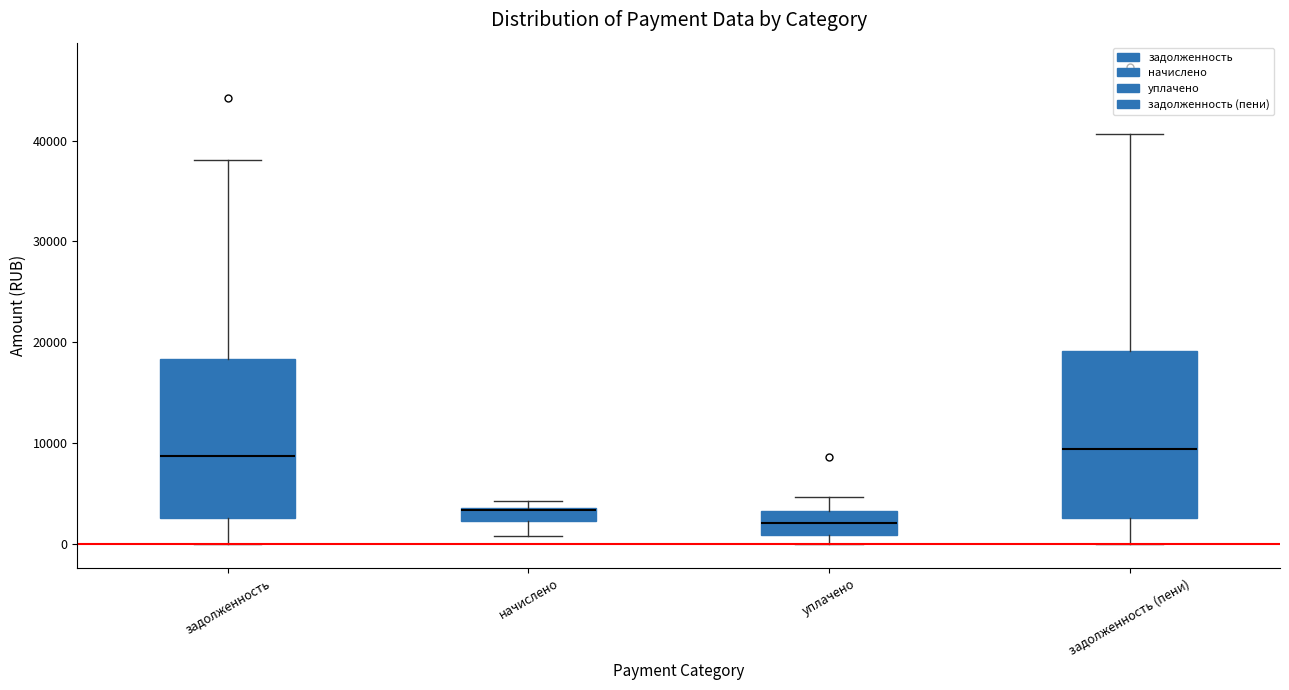

Where is the lower edge of the box for начислено on the y-axis? The values are not printed on the chart, so give them approximately, as read against the axis.

2000